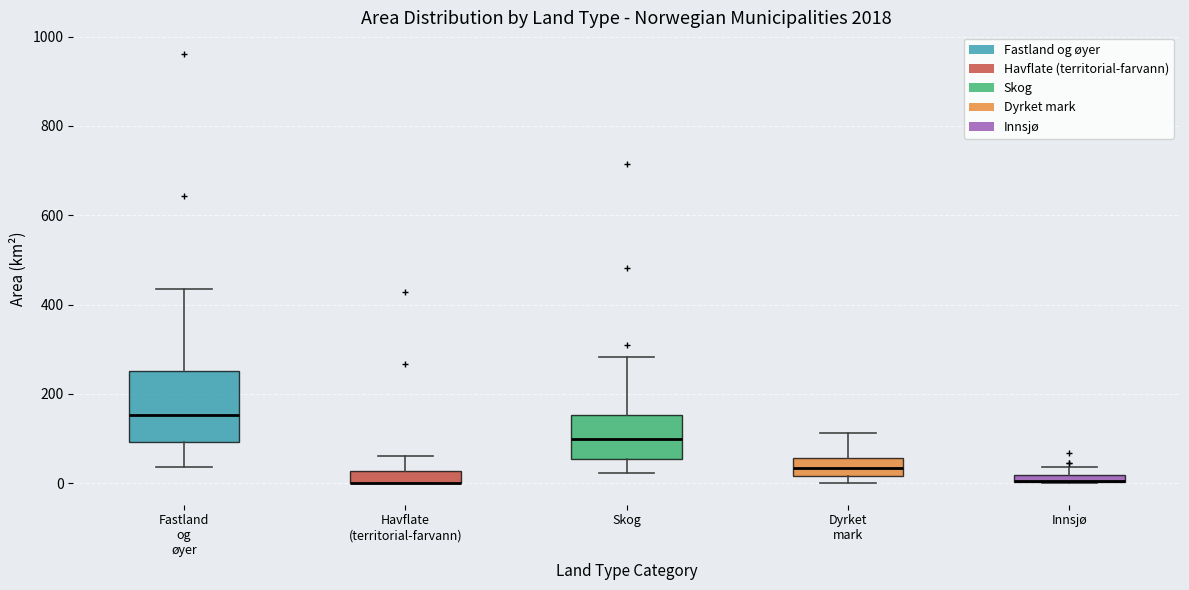

Comparing the boxes themselves (not the whiskers), which one is the tallest?

Fastland og øyer